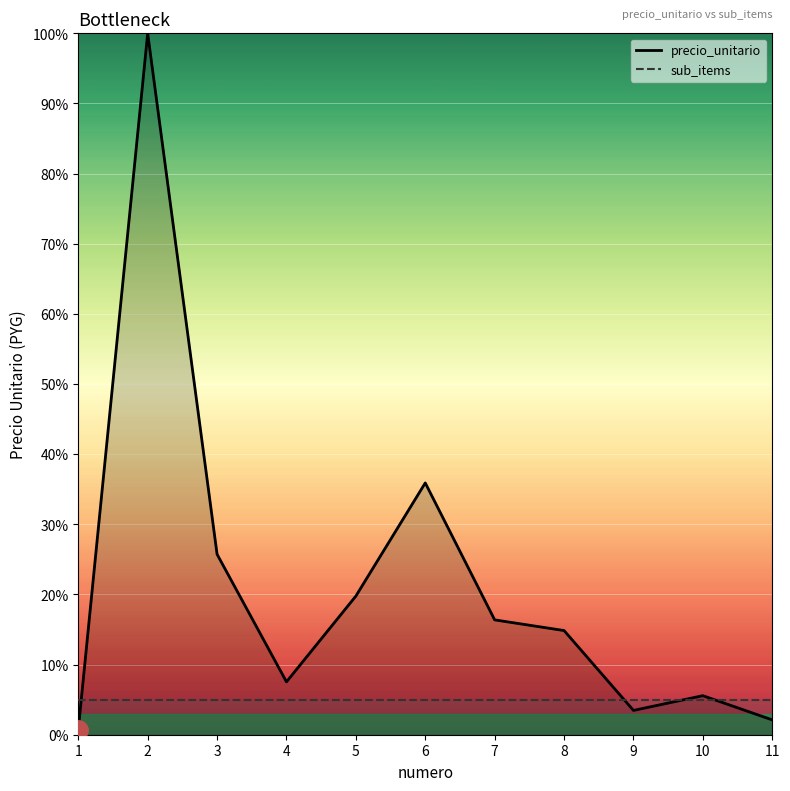

How many values are below 14?

5